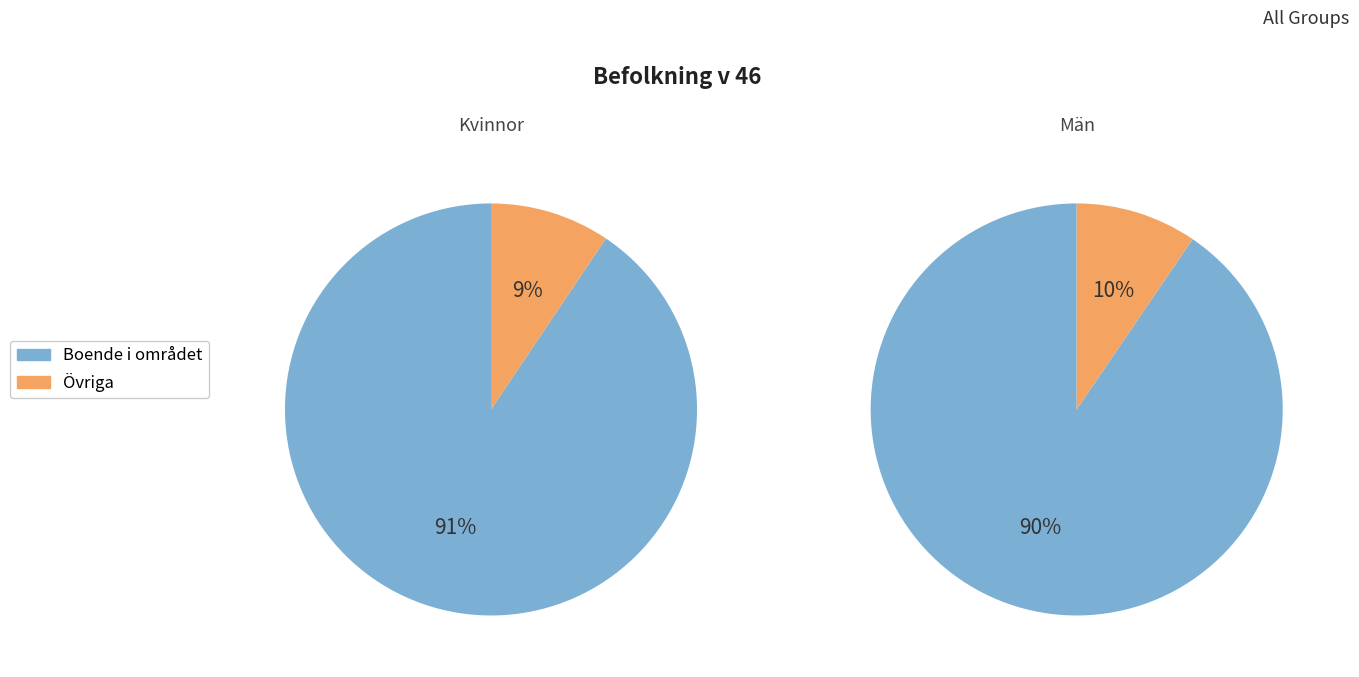

Which category accounts for the majority?

Boende i området